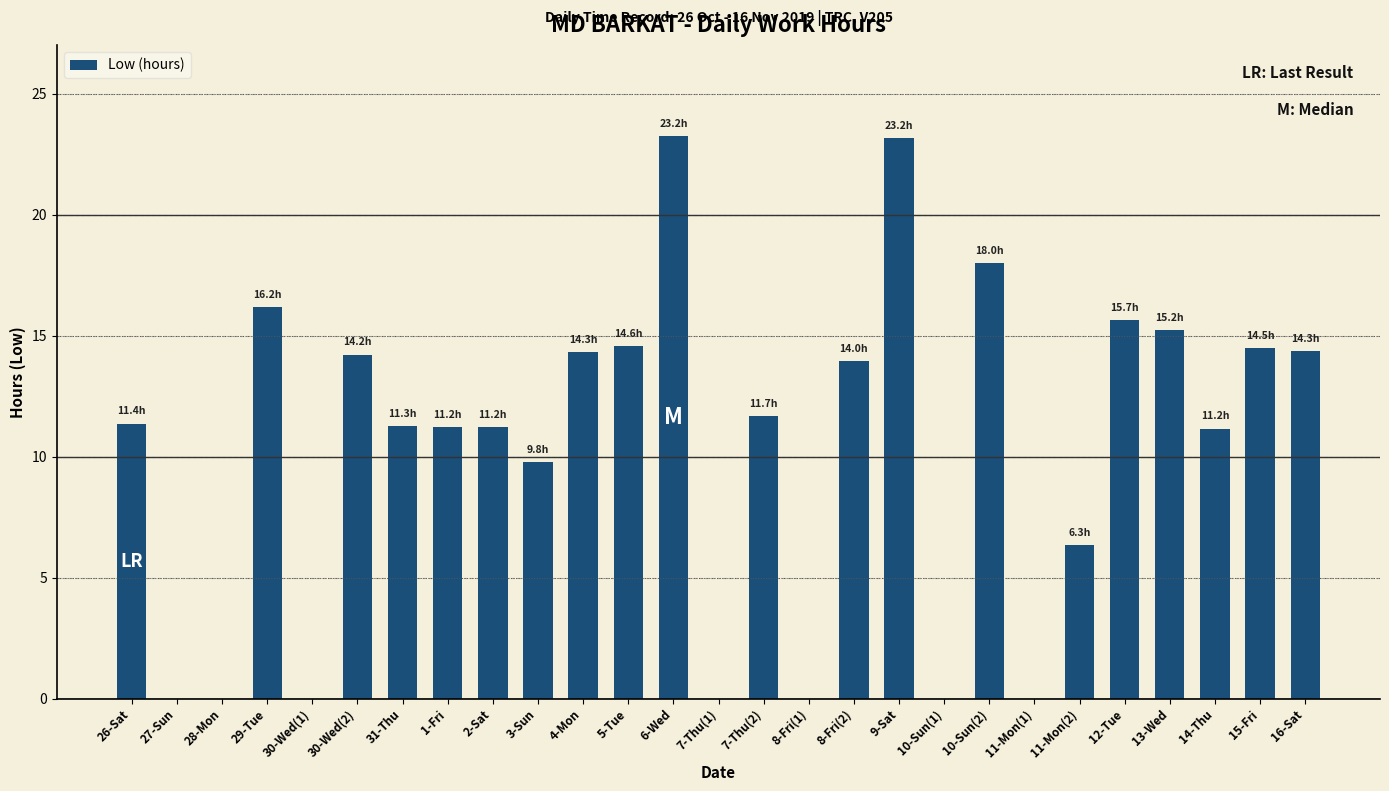

Count the number of values greater than 11.

18